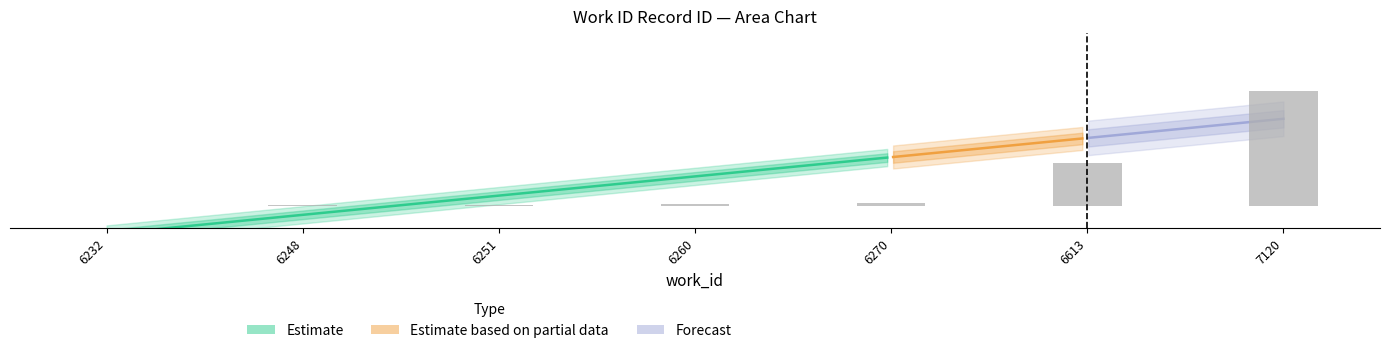

Is it true that the value at 6232 is 0.0?

True